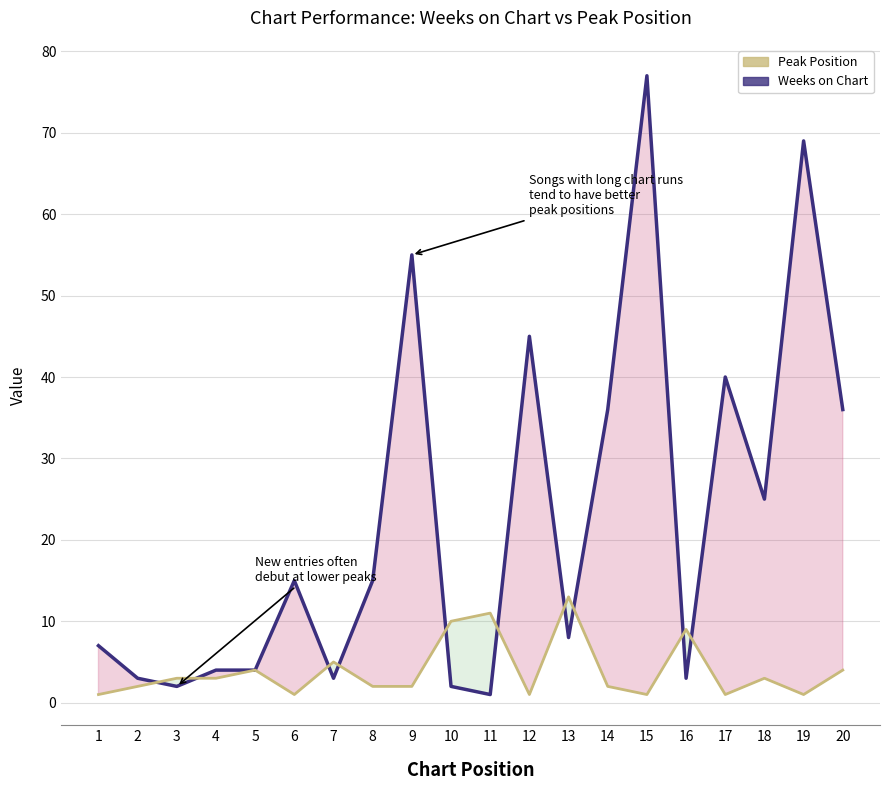

Reading right to left, extract all data points from this chart.

Weeks on Chart: 20=36	19=69	18=25	17=40	16=3	15=77	14=36	13=8	12=45	11=1	10=2	9=55	8=15	7=3	6=15	5=4	4=4	3=2	2=3	1=7
Peak Position: 20=4	19=1	18=3	17=1	16=9	15=1	14=2	13=13	12=1	11=11	10=10	9=2	8=2	7=5	6=1	5=4	4=3	3=3	2=2	1=1